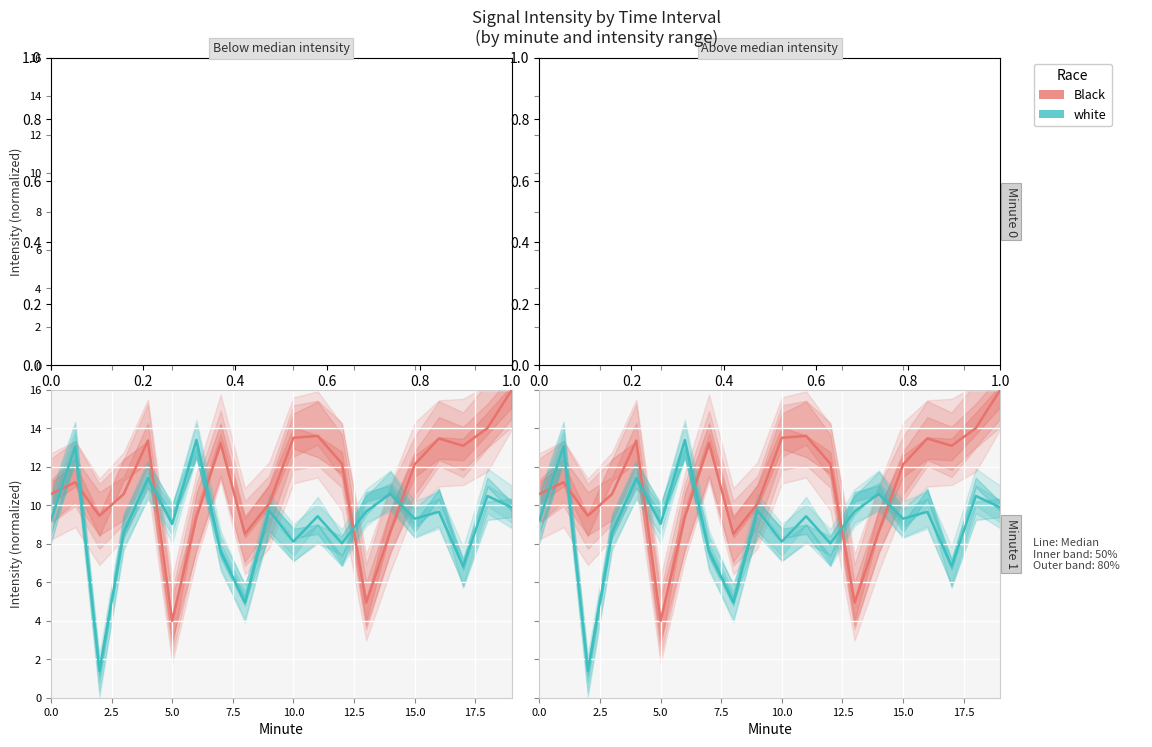

How many data points in white are above 9?

13